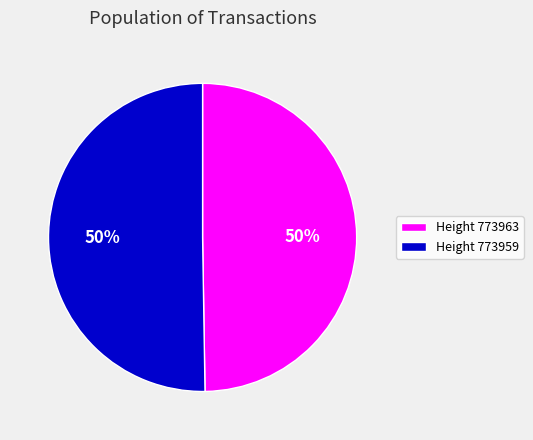

To the nearest percent, what is the average slice percentage?

50%